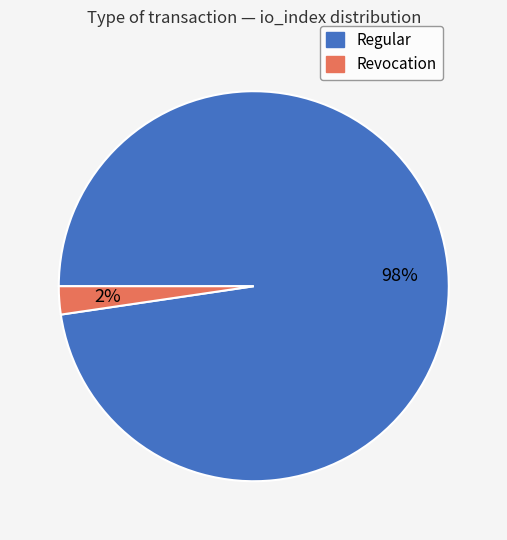

The Revocation slice represents 2% of the pie. True or false?

True